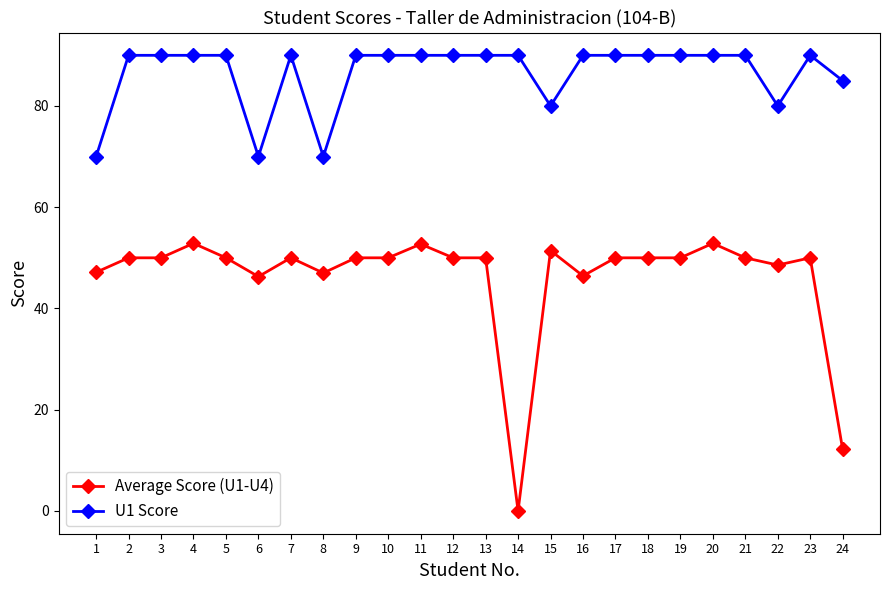

Does the chart have visible grid lines?

No